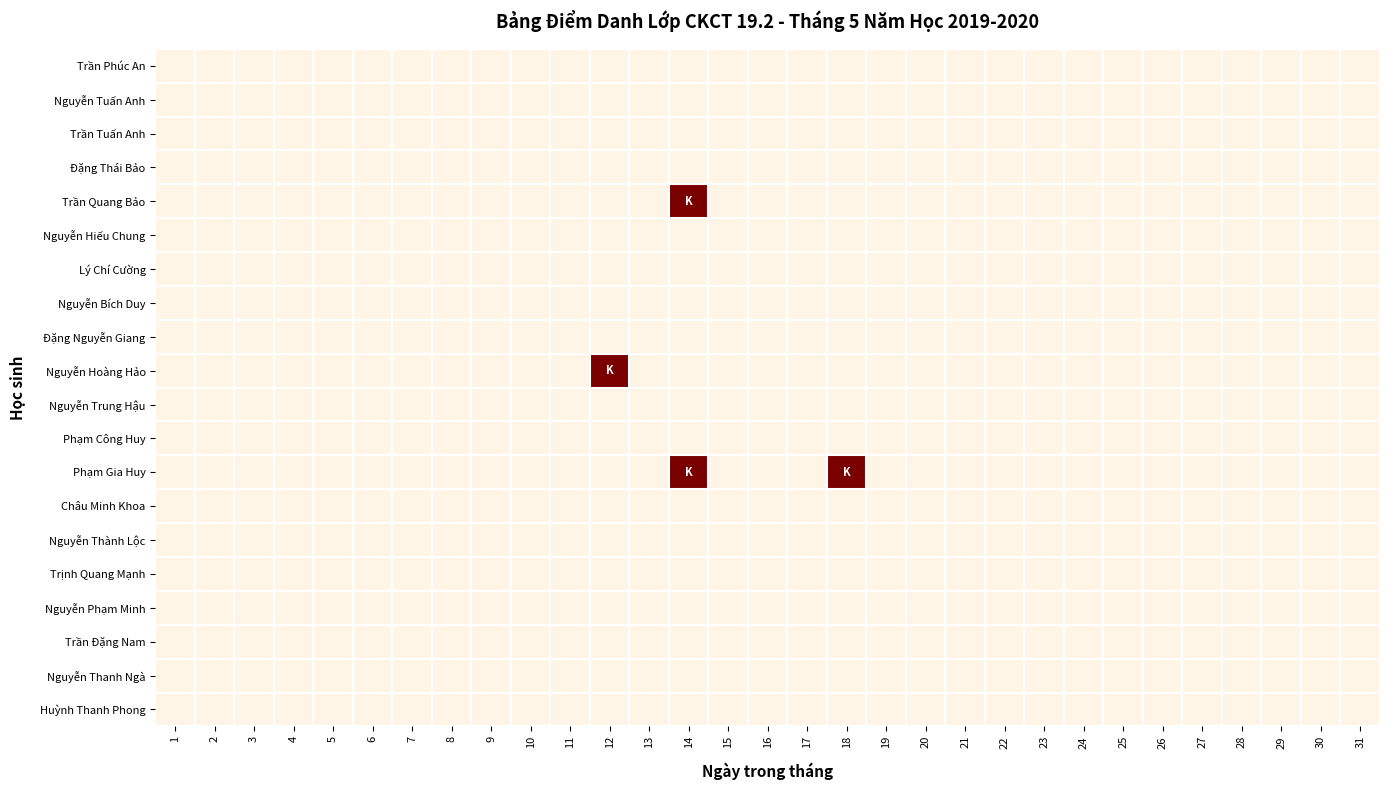

At 28, list the series in order from smallest to largest.

Trần Phúc An, Nguyễn Tuấn Anh, Trần Tuấn Anh, Đặng Thái Bảo, Trần Quang Bảo, Nguyễn Hiếu Chung, Lý Chí Cường, Nguyễn Bích Duy, Đặng Nguyễn Giang, Nguyễn Hoàng Hảo, Nguyễn Trung Hậu, Phạm Công Huy, Phạm Gia Huy, Châu Minh Khoa, Nguyễn Thành Lộc, Trịnh Quang Mạnh, Nguyễn Phạm Minh, Trần Đặng Nam, Nguyễn Thanh Ngà, Huỳnh Thanh Phong